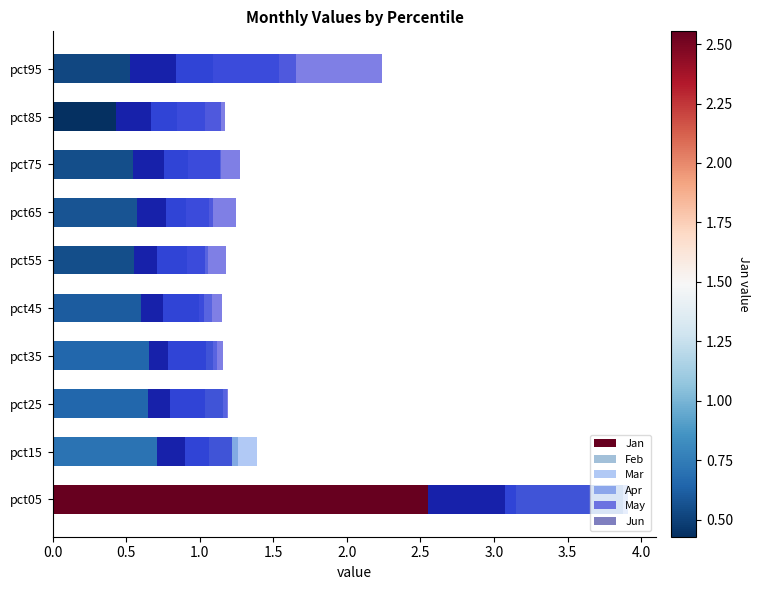

True or false: Mar has a value of 0.7 at pct35.

False